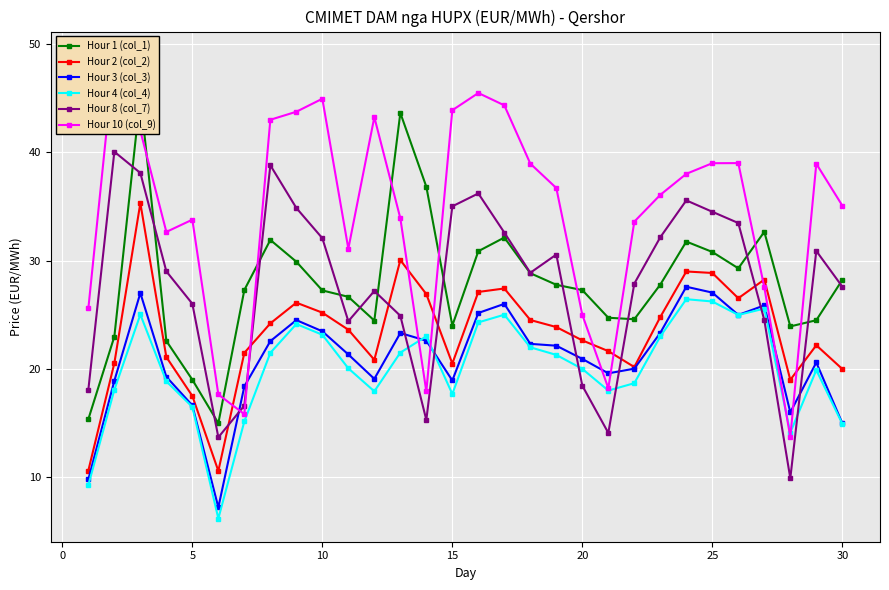

What value does the Hour 2 (col_2) series have at 30?

20.0